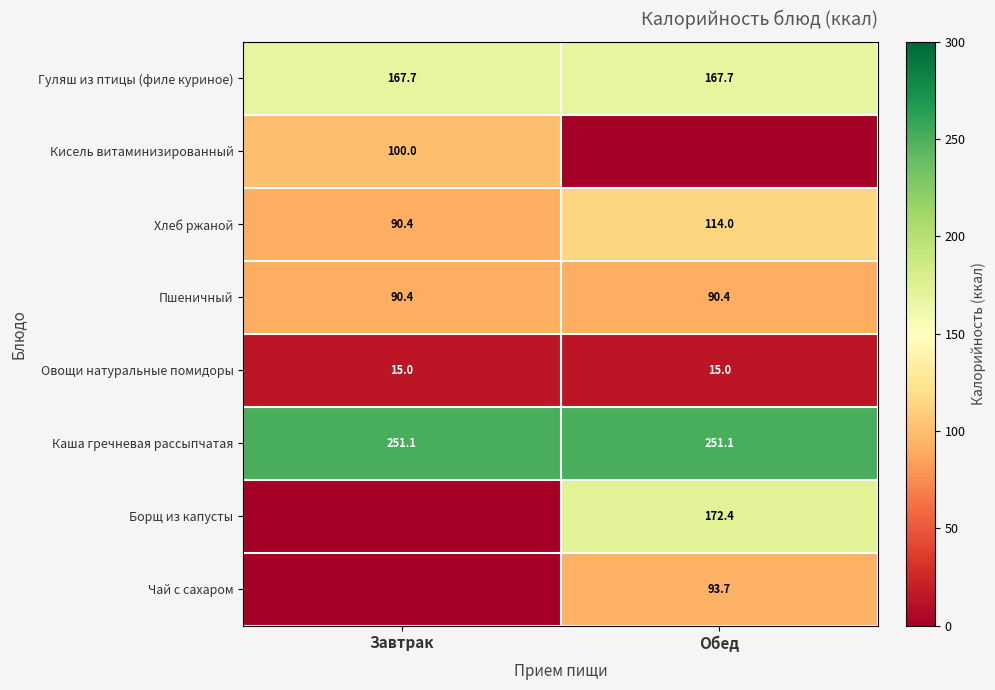

At which label is Хлеб ржаной closest to 102?

Завтрак